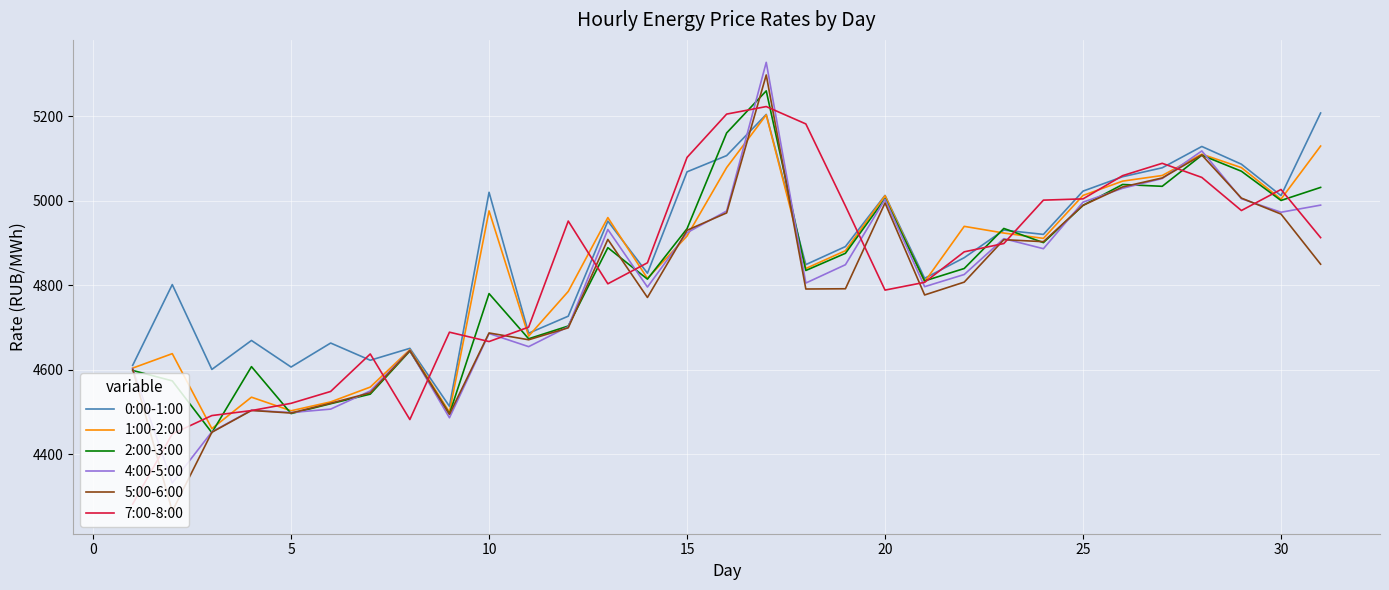

Which series has the largest range (max minus min)?

5:00-6:00